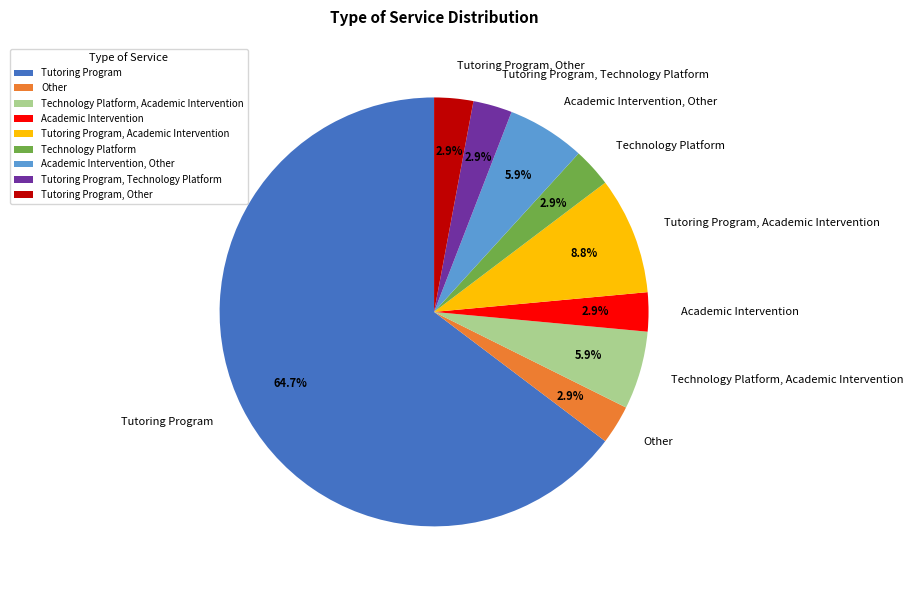

Count the number of slices in the pie.

9